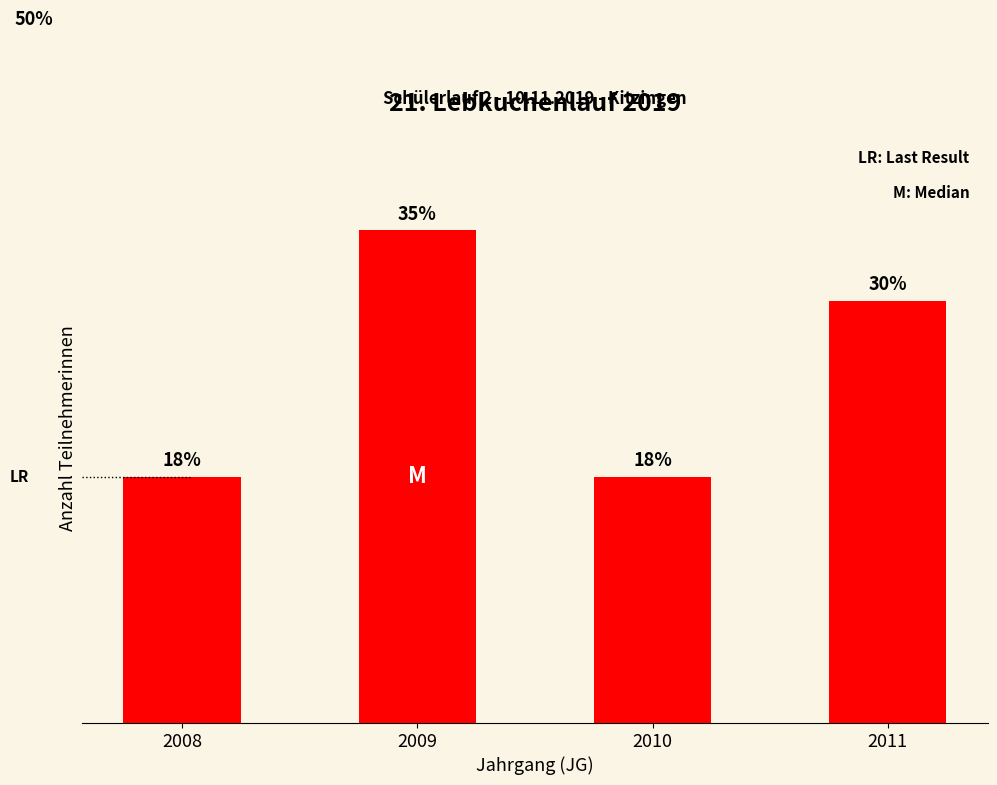

Are the bars horizontal?

No